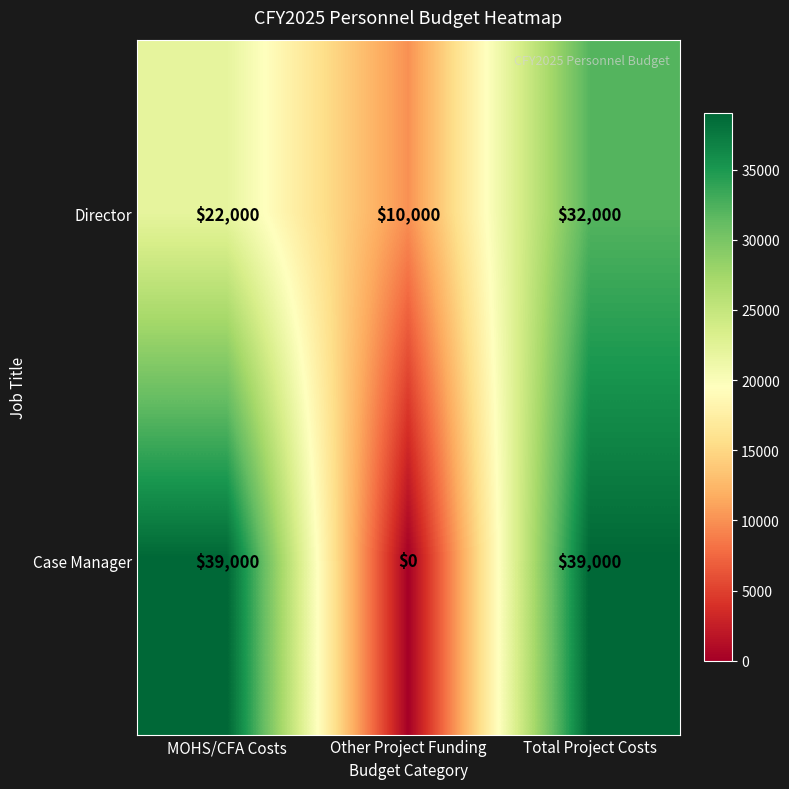

Reading left to right, extract all data points from this chart.

Director: MOHS/CFA Costs=22000	Other Project Funding=10000	Total Project Costs=32000
Case Manager: MOHS/CFA Costs=39000	Other Project Funding=0	Total Project Costs=39000